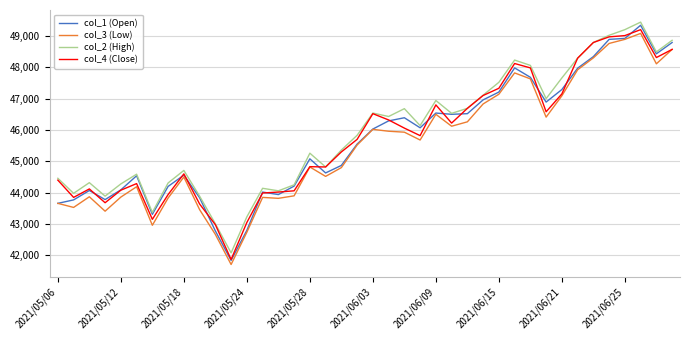

What is the greatest value displayed?

49440